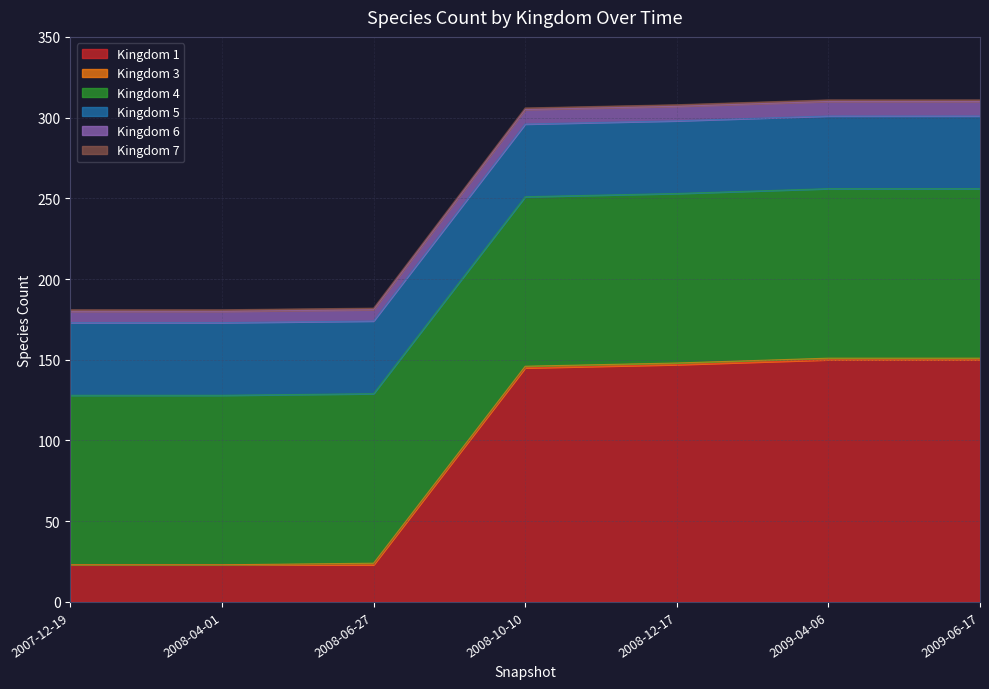

Between 2007-12-19 and 2008-10-10, which series saw the biggest shift?

1